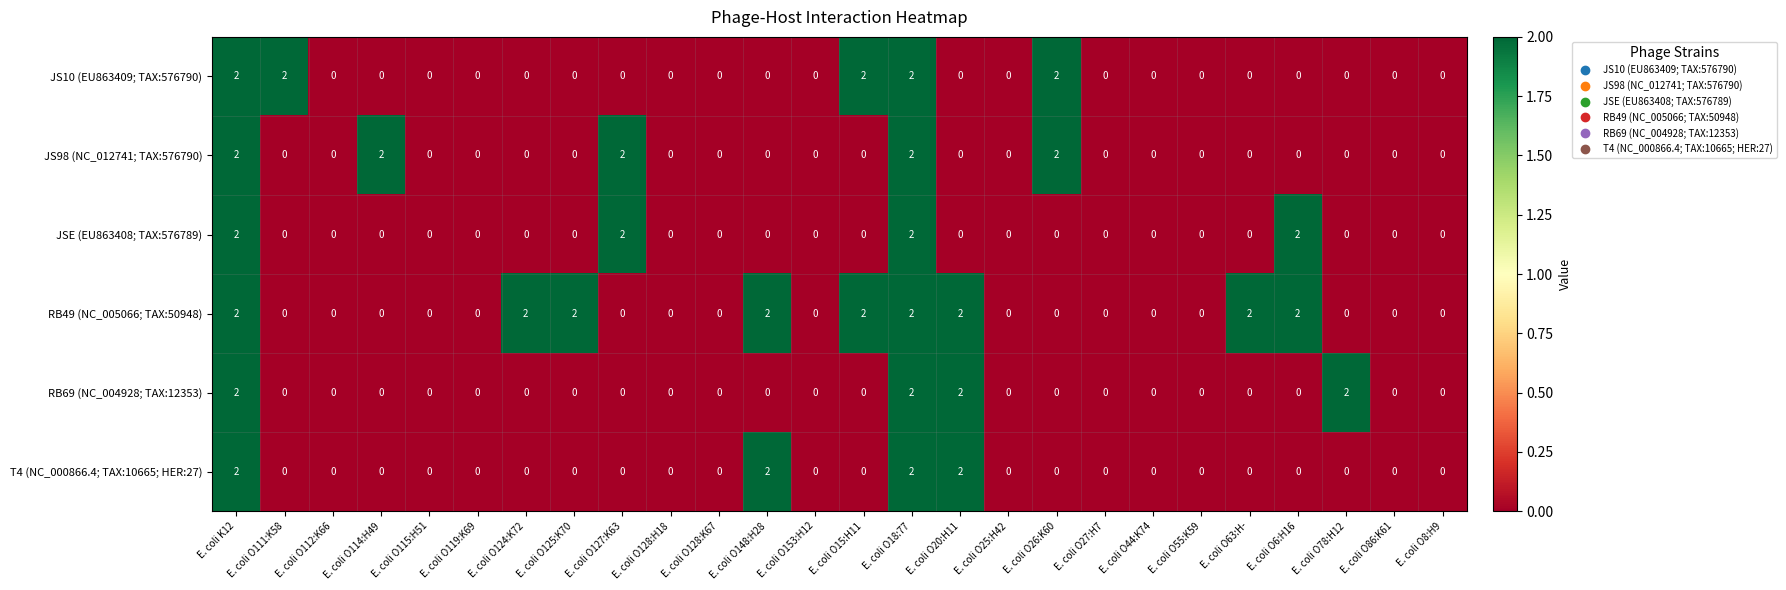

Count the JS98 (NC_012741; TAX:576790) values in the range 0 to 1.

21